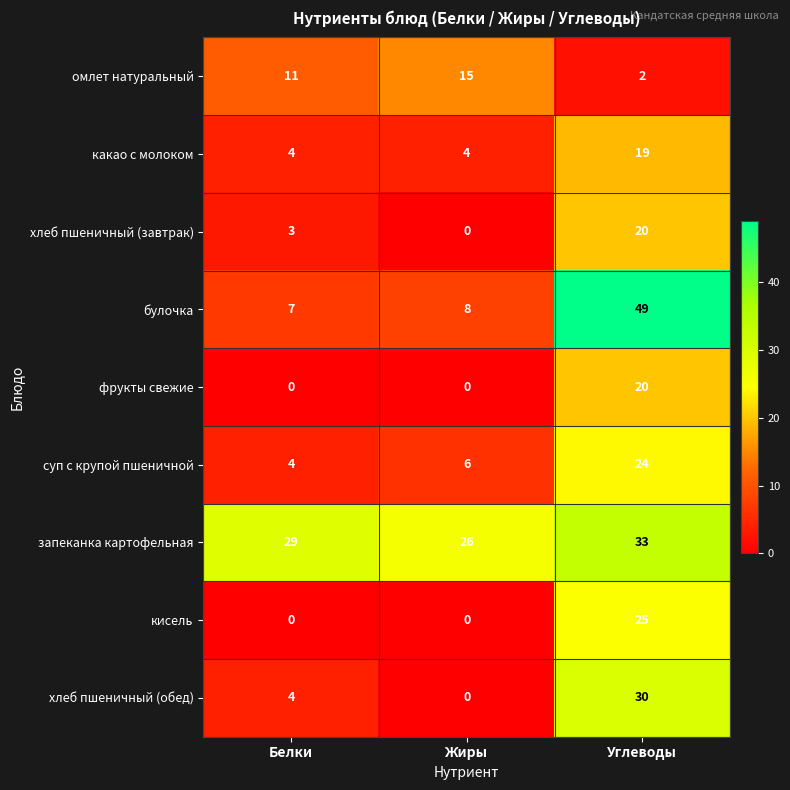

What is the sum of all суп с крупой пшеничной values?

34